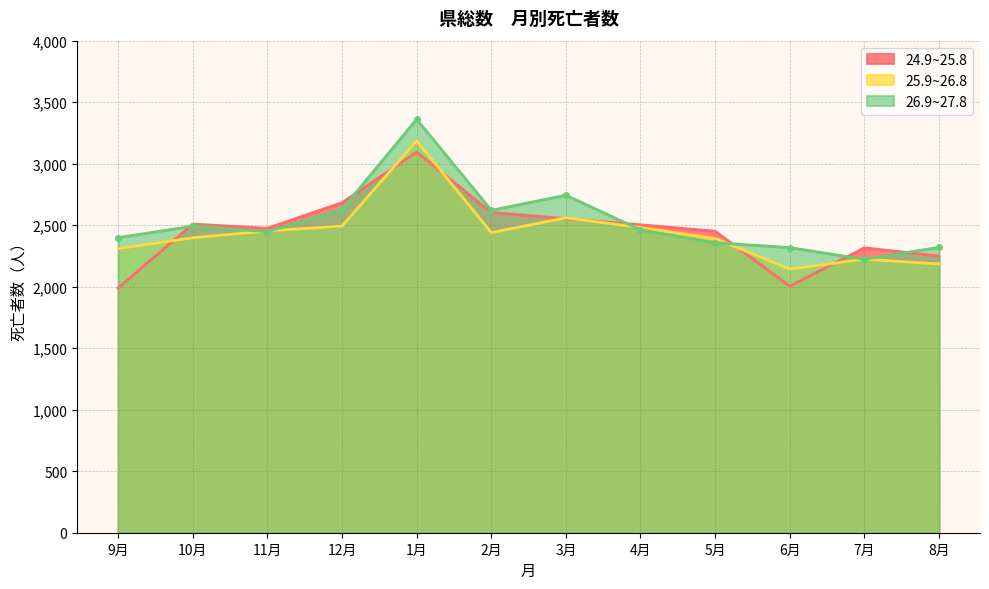

Where does the 24.9~25.8 series first go above 2503?

10月